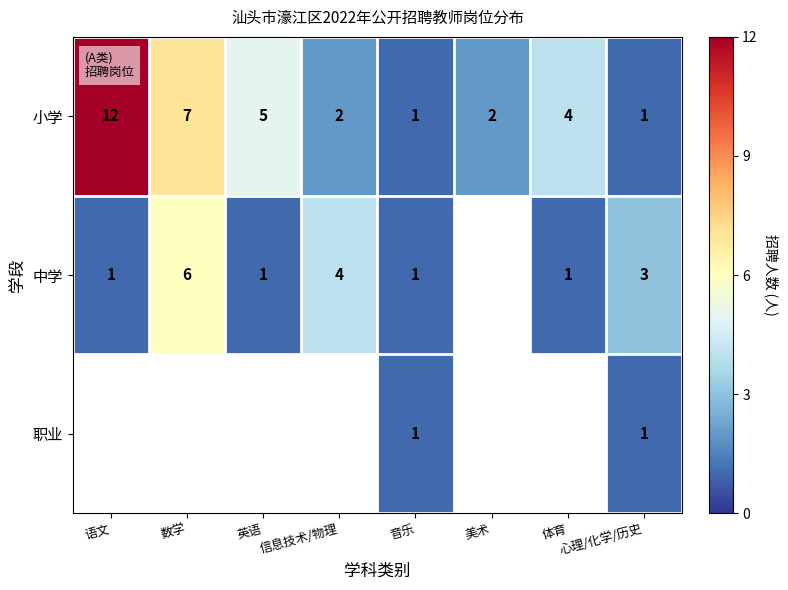

How many series are shown in this chart?

3